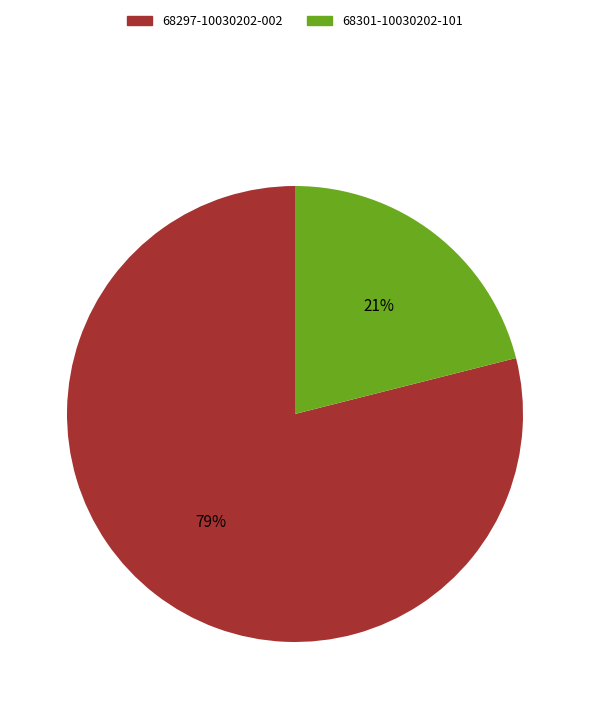

Which has a higher value, 68297-10030202-002 or 68301-10030202-101?

68297-10030202-002